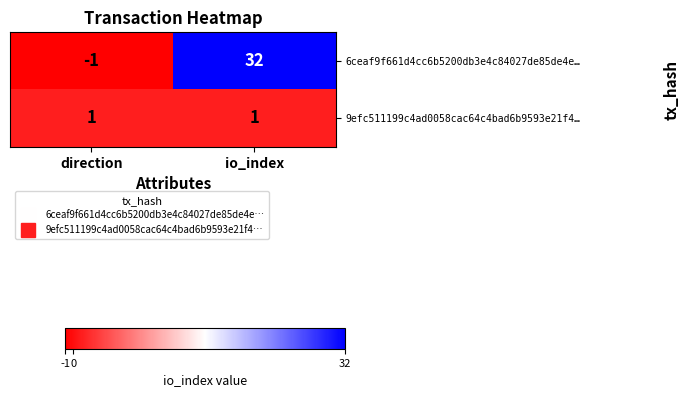

Between direction and io_index, which series saw the biggest shift?

6ceaf9f661d4cc6b5200db3e4c84027de85de4e…